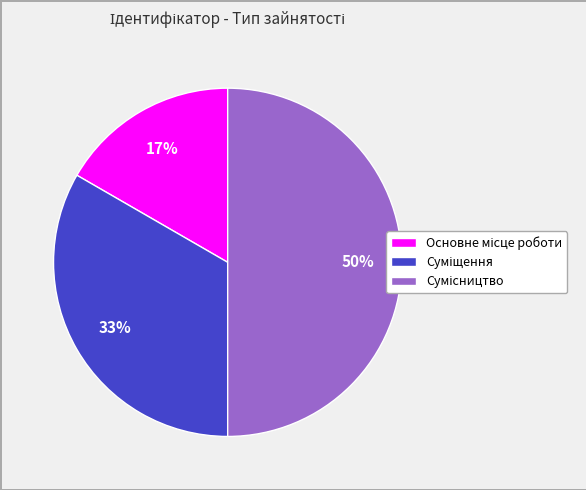

To the nearest percent, what is the average slice percentage?

33%